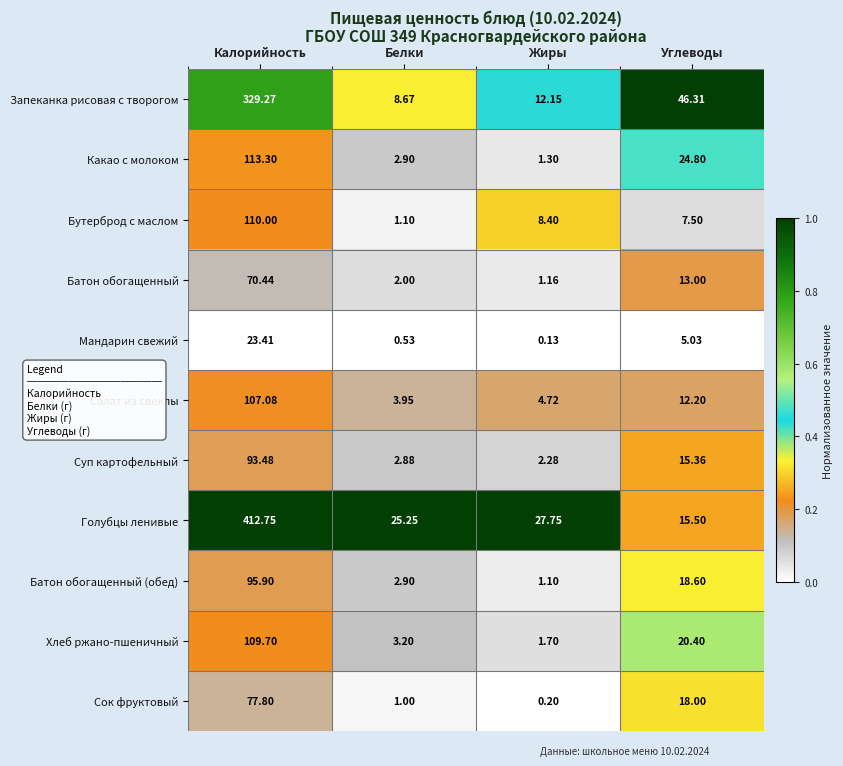

Which series changed the most between Калорийность and Углеводы?

Голубцы ленивые